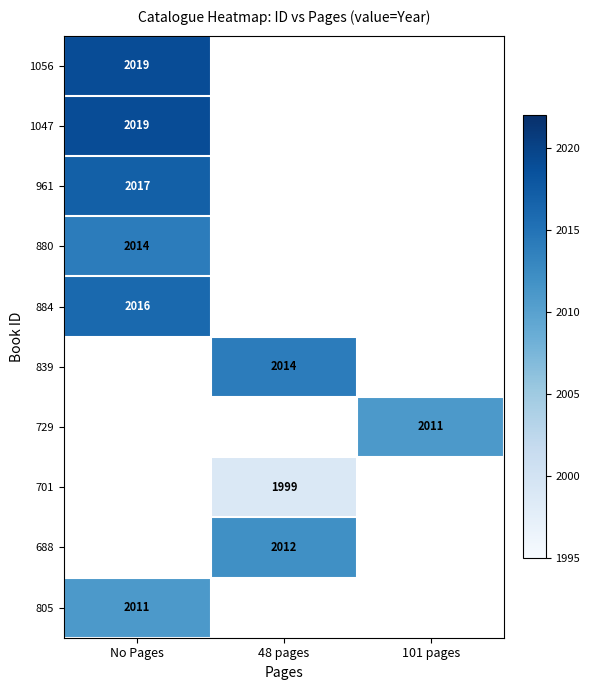

Is it true that 880 equals 2014 at No Pages?

True